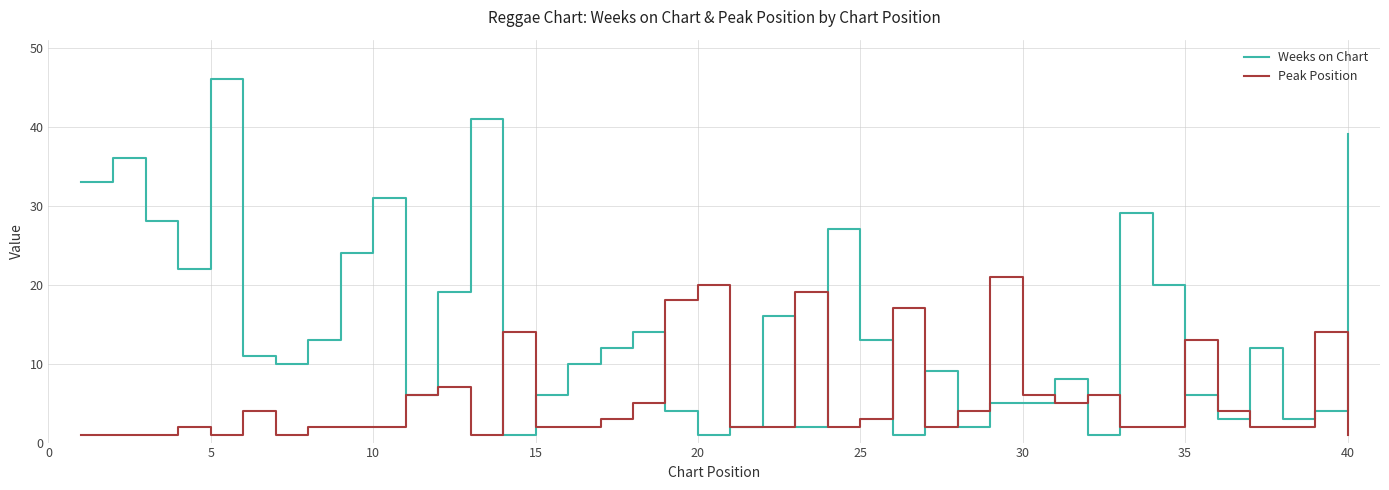

Which series has the largest range (max minus min)?

Weeks on Chart